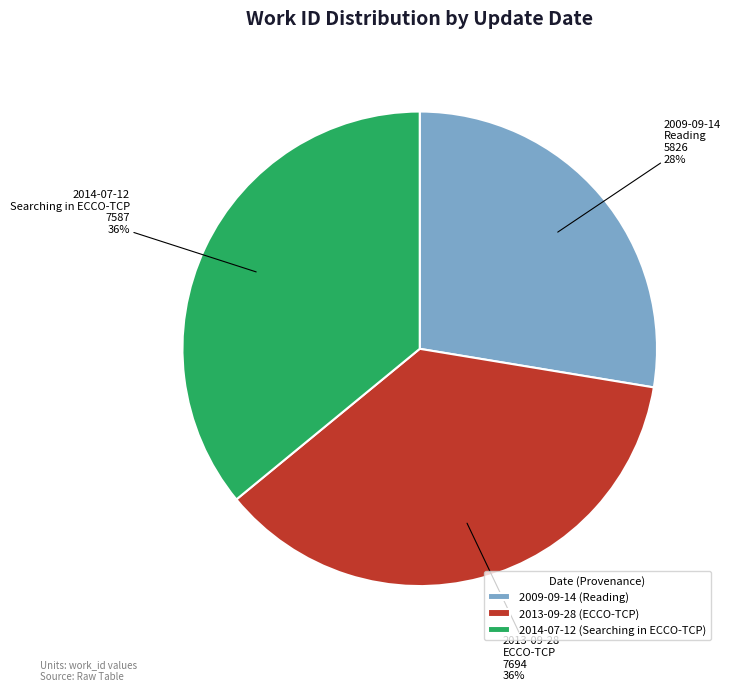

Which has a higher value, 2009-09-14 or 2013-09-28?

2013-09-28